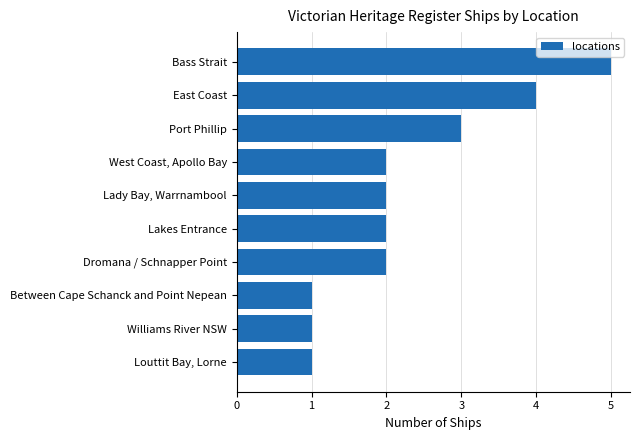

Is it true that the value at Louttit Bay, Lorne is 1?

True